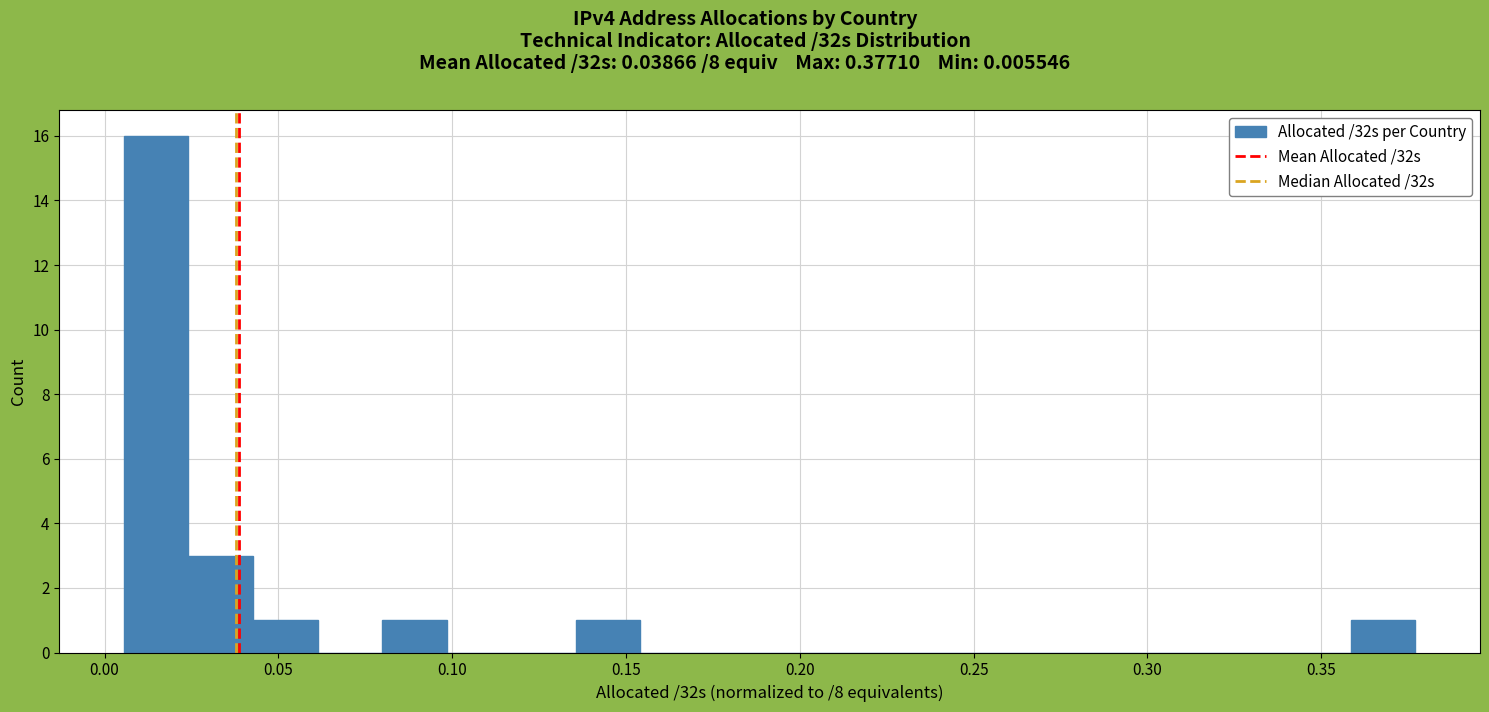

Read against the x-axis, roughly where is the centre of the tallest bar?

0.015